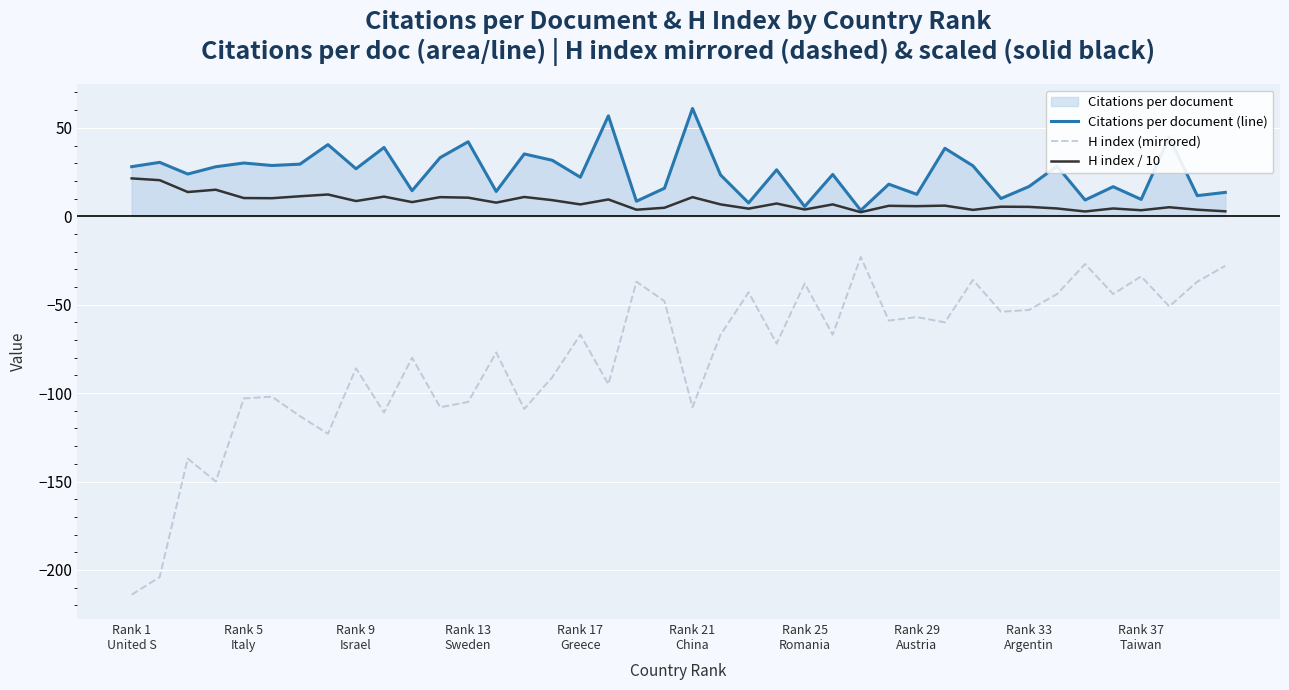

Which series has the largest total across all categories?

Citations per document (line)